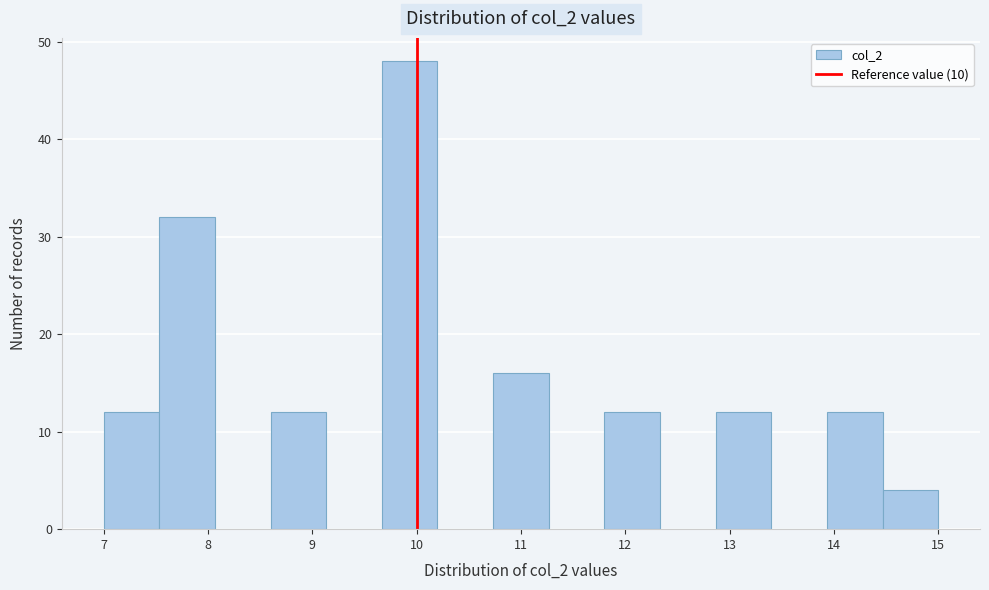

Over which range of the x-axis is the bar tallest?

9.7 to 10.2